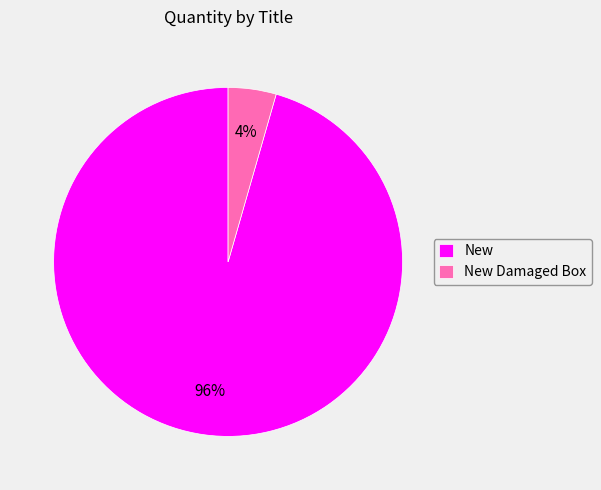

Which slice is the smallest?

New Damaged Box